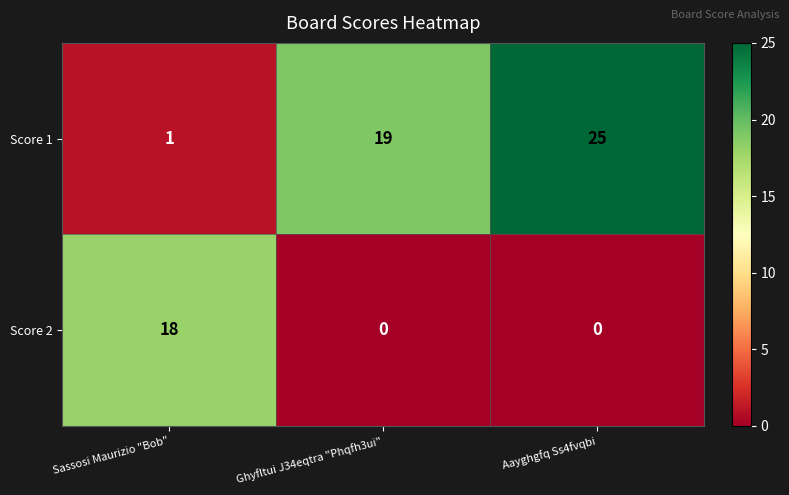

What is the maximum value shown in the chart?

25